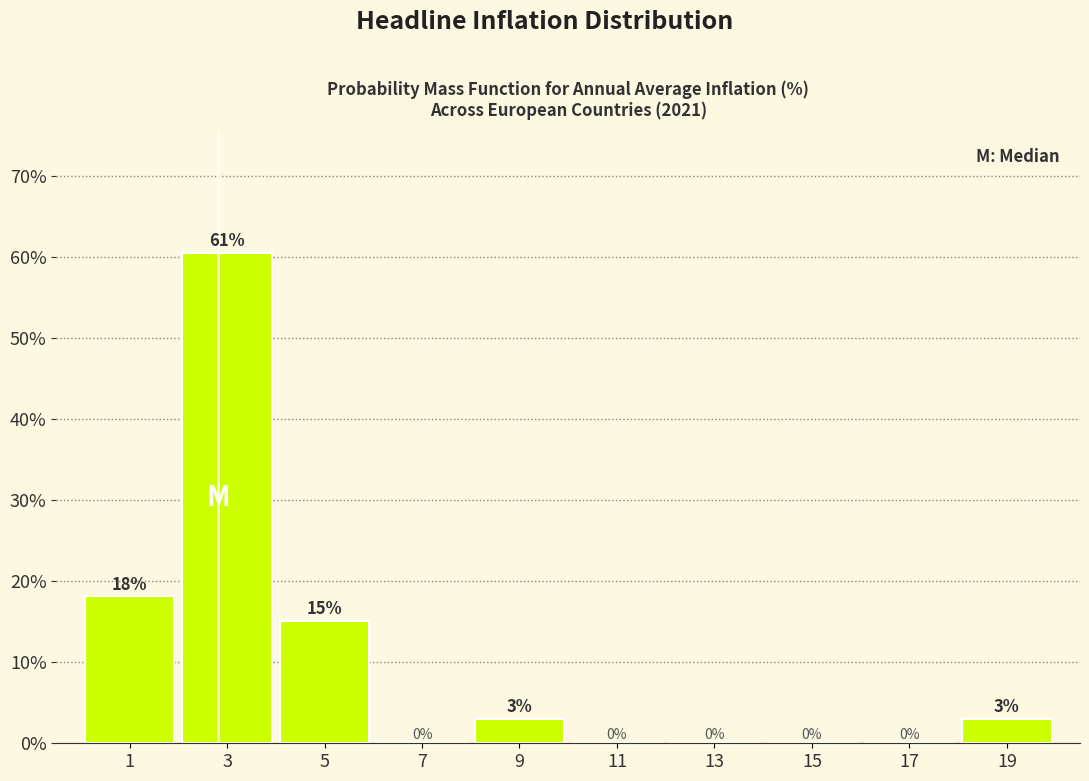

Which range on the x-axis has the tallest bar?

2 to 4